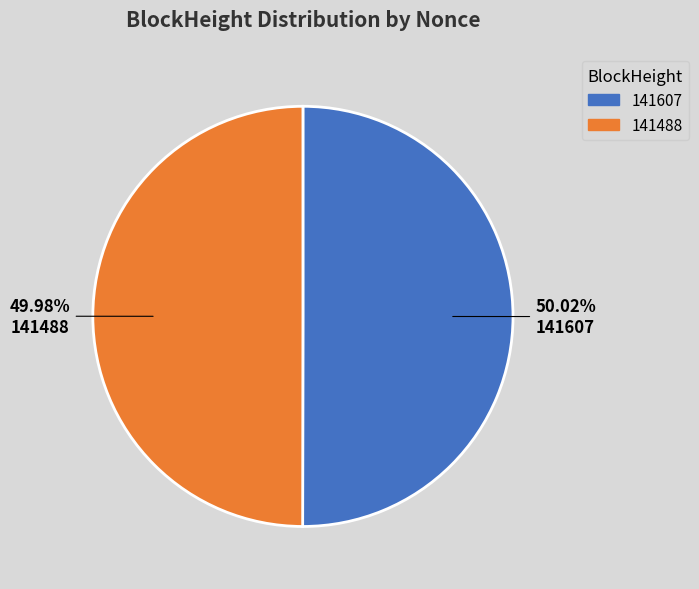

To the nearest percent, what percentage of the pie is 141488?

50%